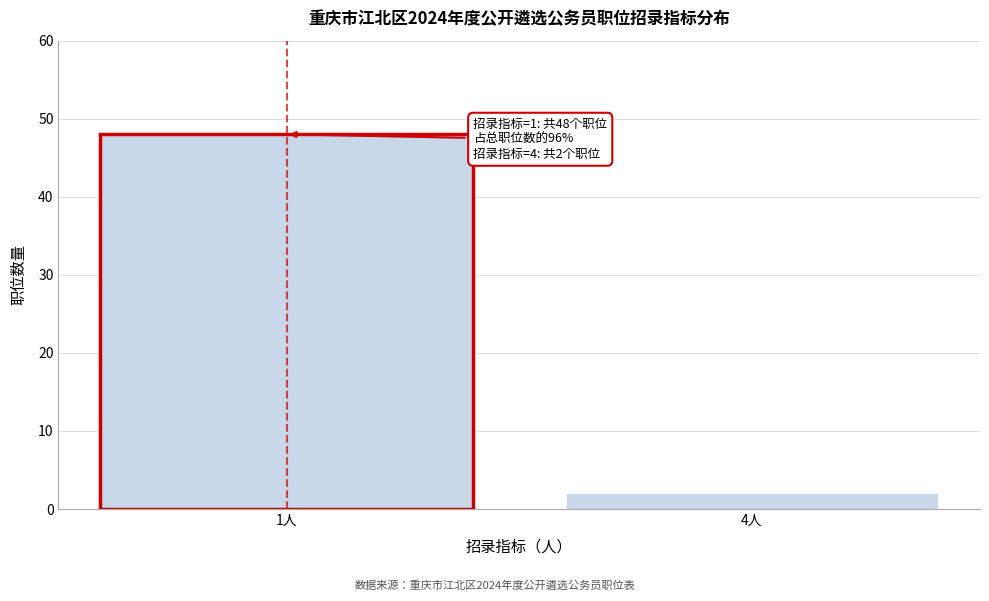

Reading right to left, what are all the values shown in this chart?

4人=2	1人=48